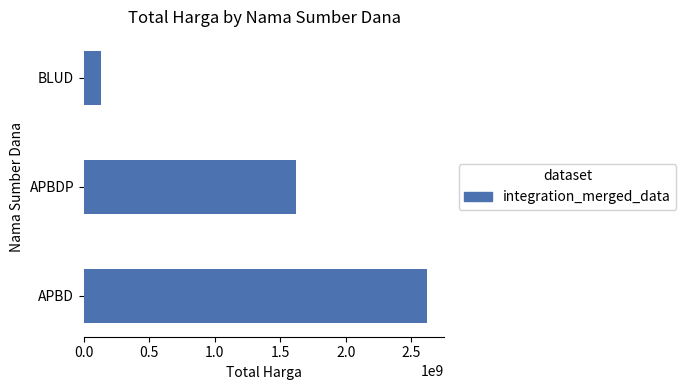

The chart shows a value of 2230583843 at APBDP. True or false?

False